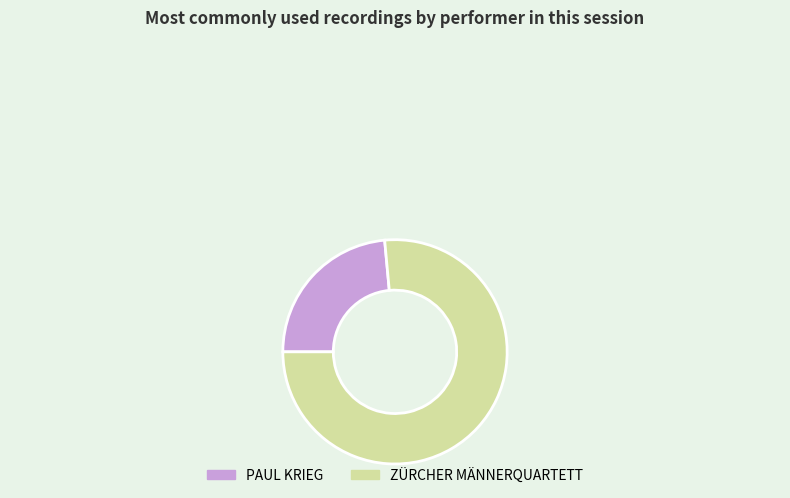

Is PAUL KRIEG the majority of the pie?

No